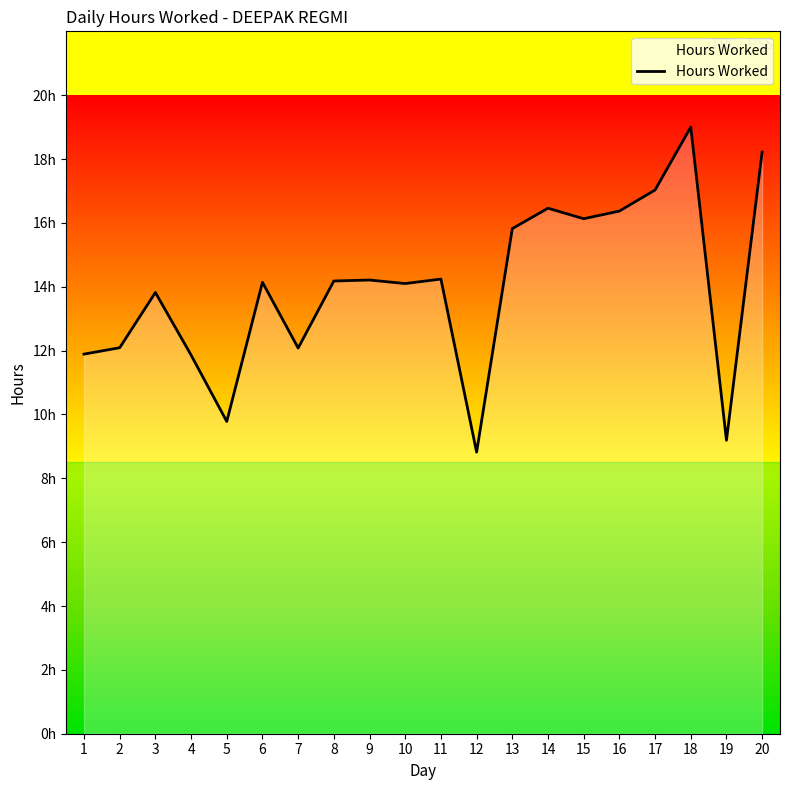

Reading right to left, list all the values displayed in this chart.

20=18.2	19=9.2	18=19.0	17=17.0	16=16.4	15=16.1	14=16.5	13=15.8	12=8.8	11=14.2	10=14.1	9=14.2	8=14.2	7=12.1	6=14.1	5=9.8	4=11.9	3=13.8	2=12.1	1=11.9